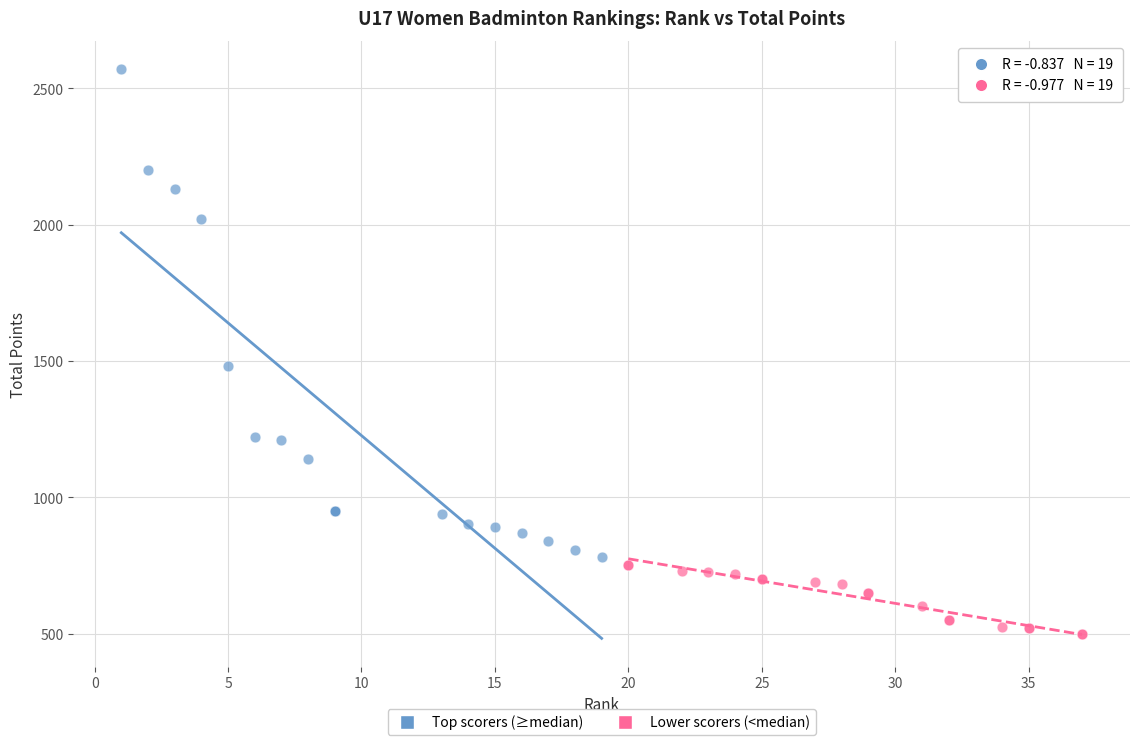

Which series has the largest Y range (max minus min)?

Top scorers (≥median)